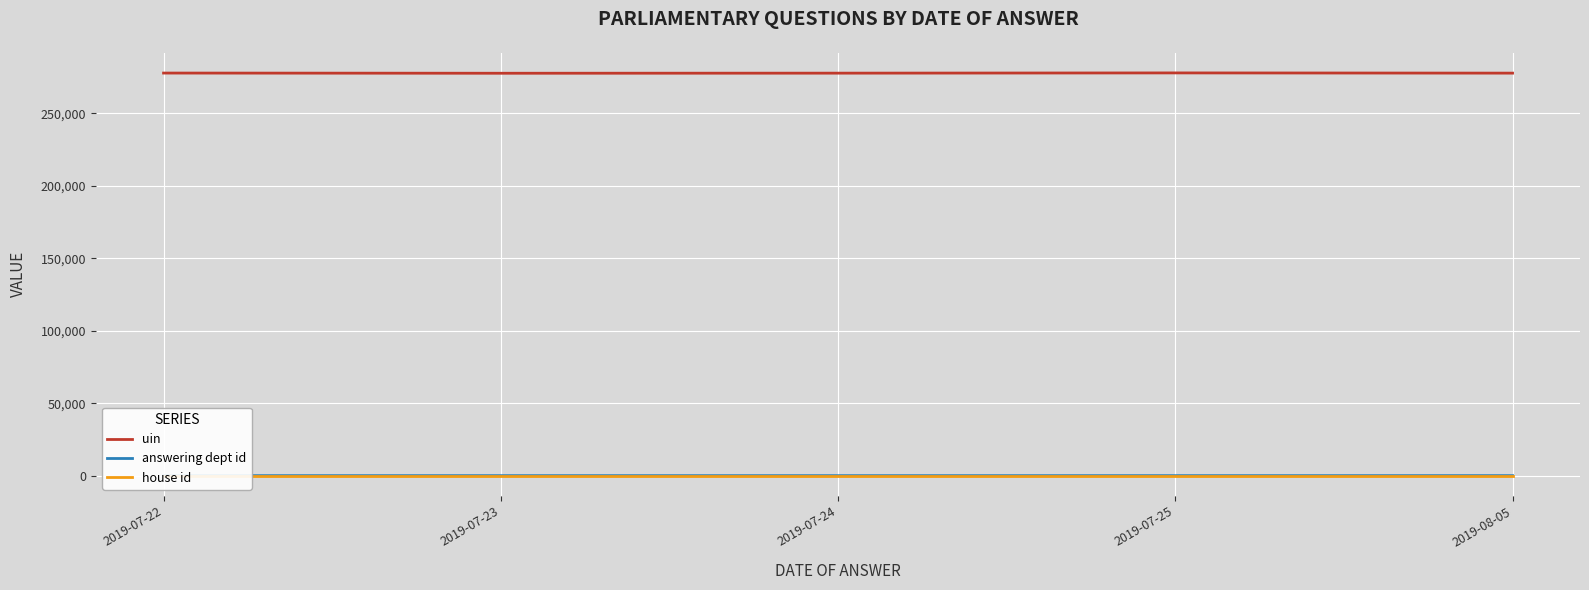

True or false: house id and uin cross at least once.

False